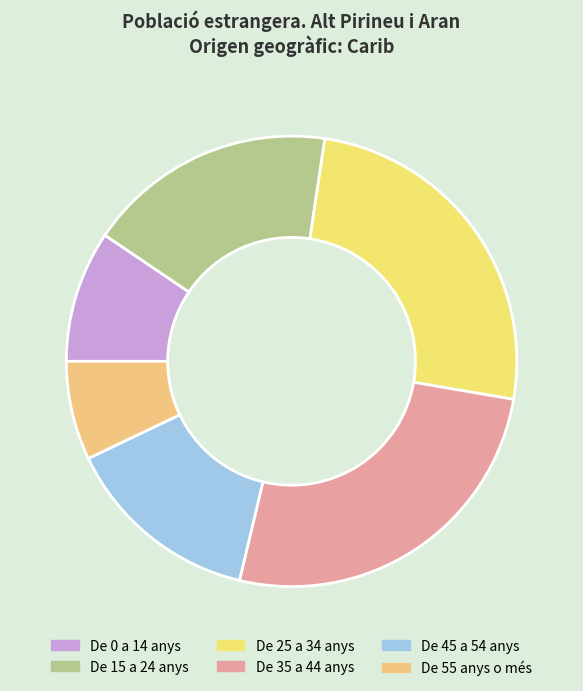

Is there any slice that represents more than half of the pie?

No